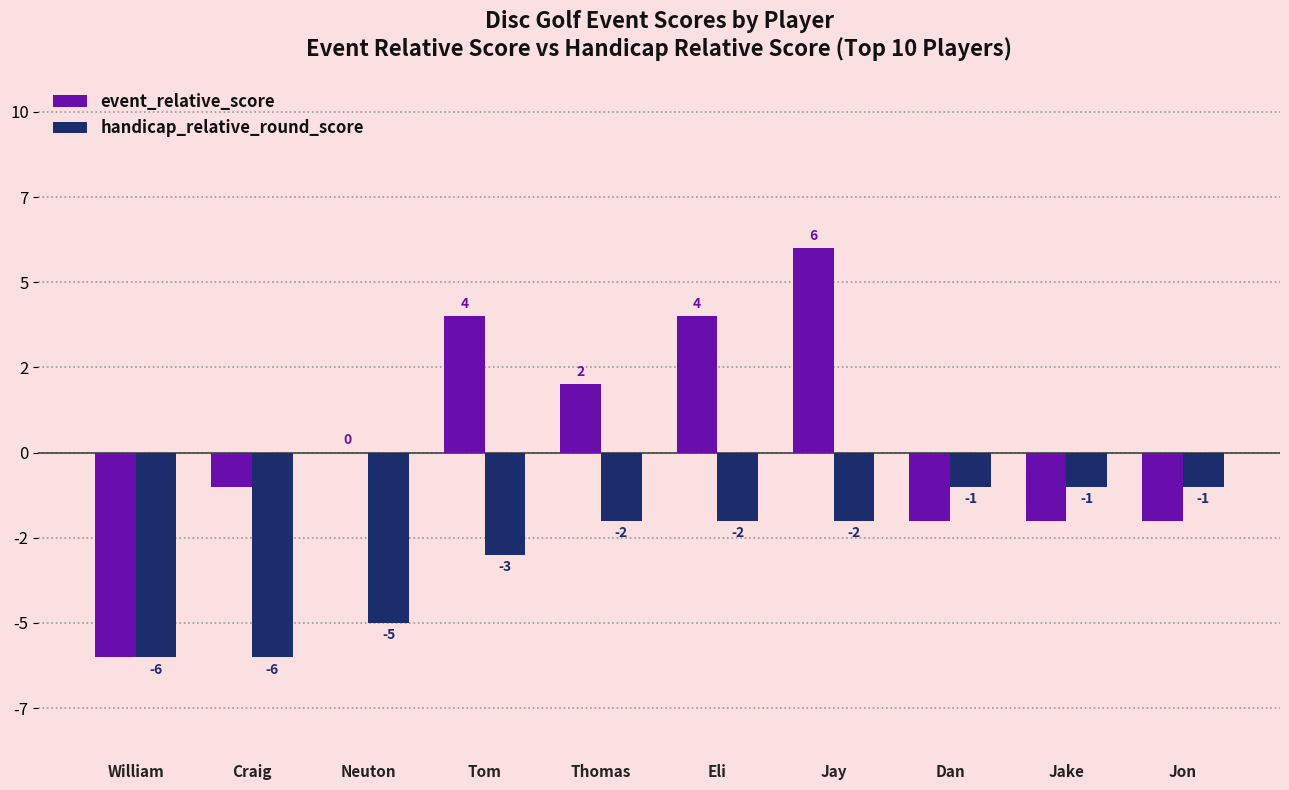

At which category is the sum across all series the highest?

Jay